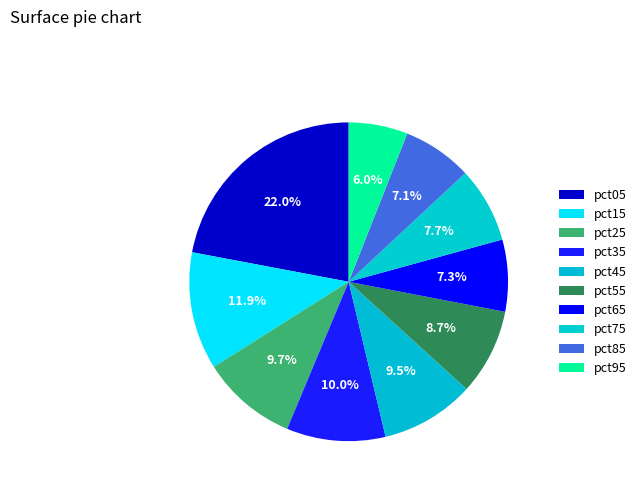

Between pct45 and pct75, which is larger?

pct45